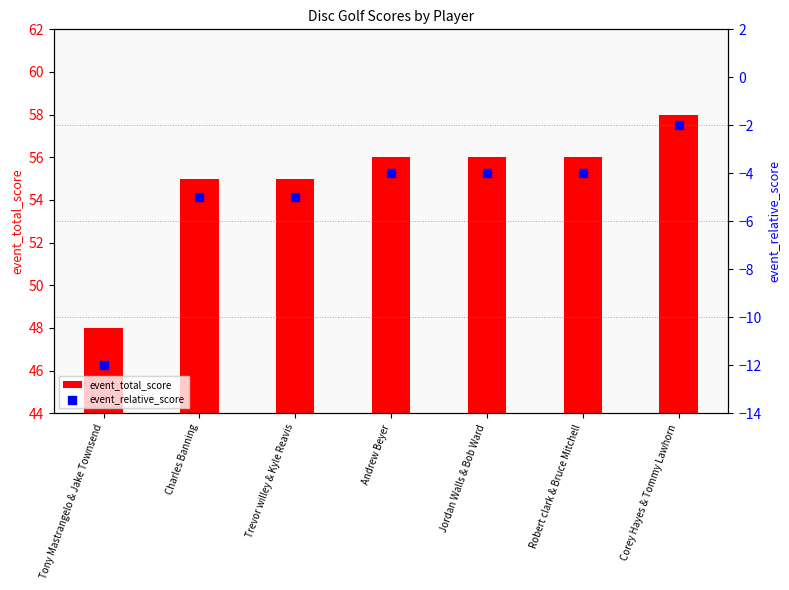

What are all the series names shown in the legend?

event_total_score, event_relative_score